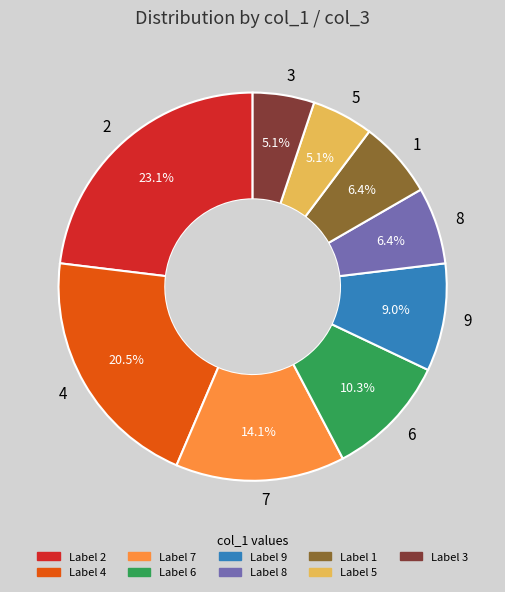

What is the ratio of the value at 2 to the value at 9?

2.6